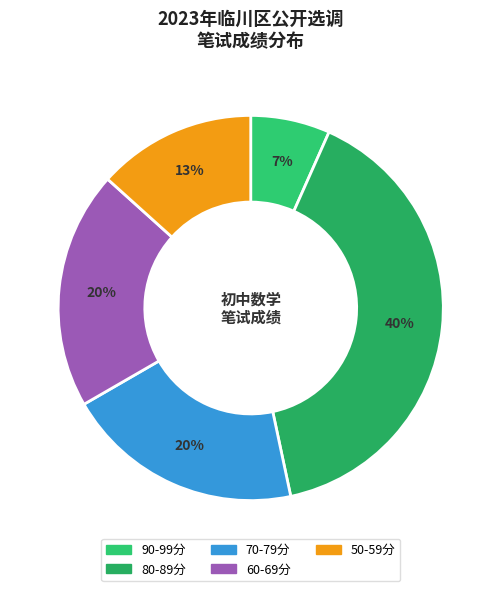

How many slices are in this pie chart?

5